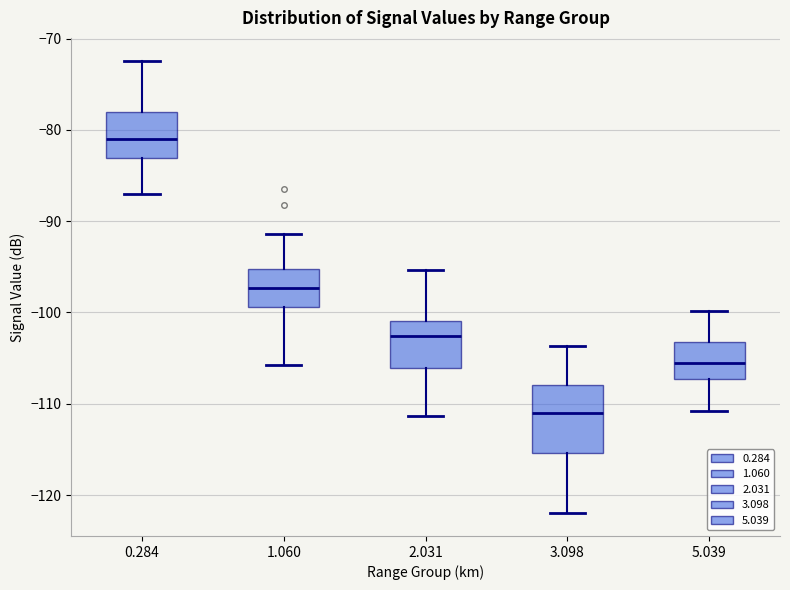

Reading left to right, read every box against the y-axis: the position of its median line, the range the box covers, and the ends of its whiskers. The values are not printed on the chart, so give them approximately, as read against the axis.

0.284: median -81, box -83 to -78, whiskers -87 to -72
1.060: median -97, box -99 to -95, whiskers -106 to -91
2.031: median -103, box -106 to -101, whiskers -111 to -95
3.098: median -111, box -115 to -108, whiskers -122 to -104
5.039: median -105, box -107 to -103, whiskers -111 to -100